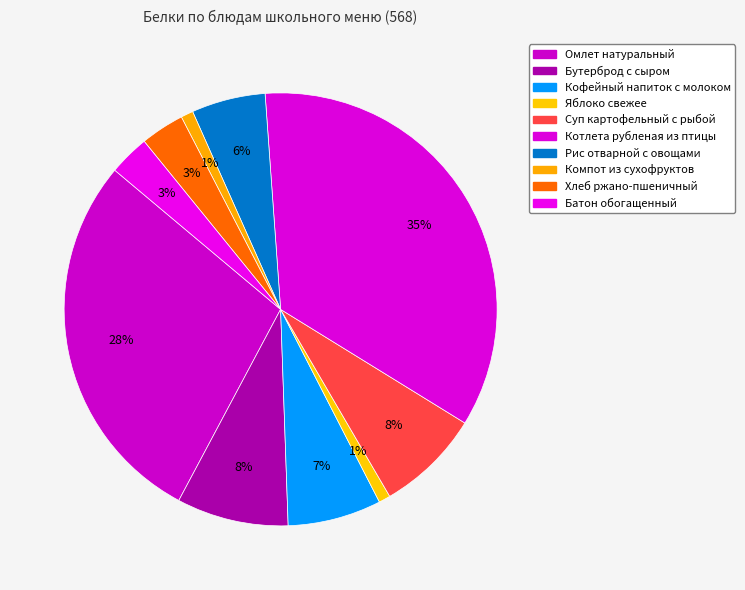

How many segments does this pie chart have?

10